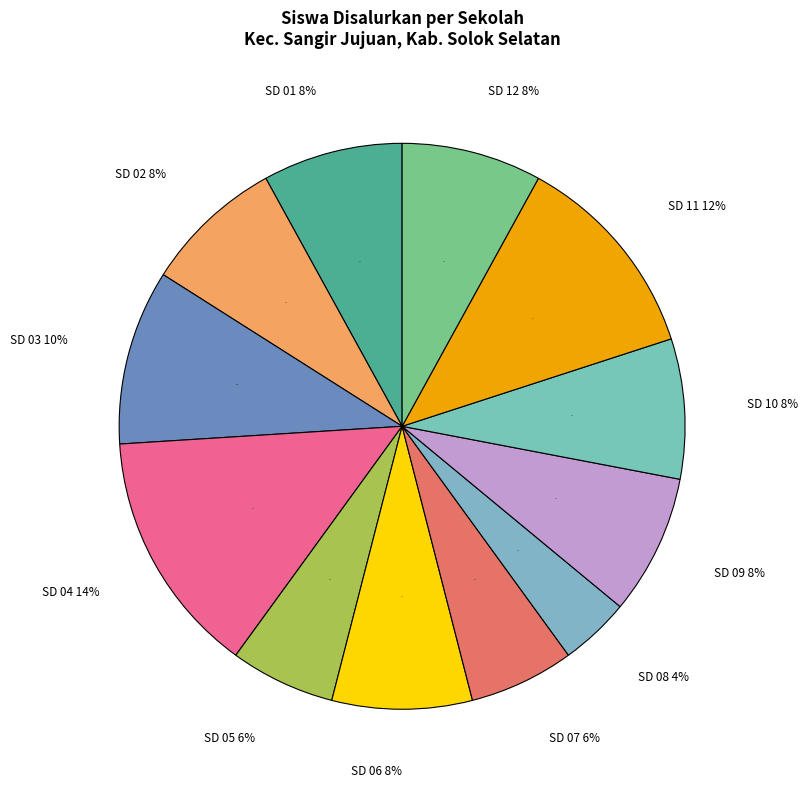

To the nearest percent, what is the average slice percentage?

8%